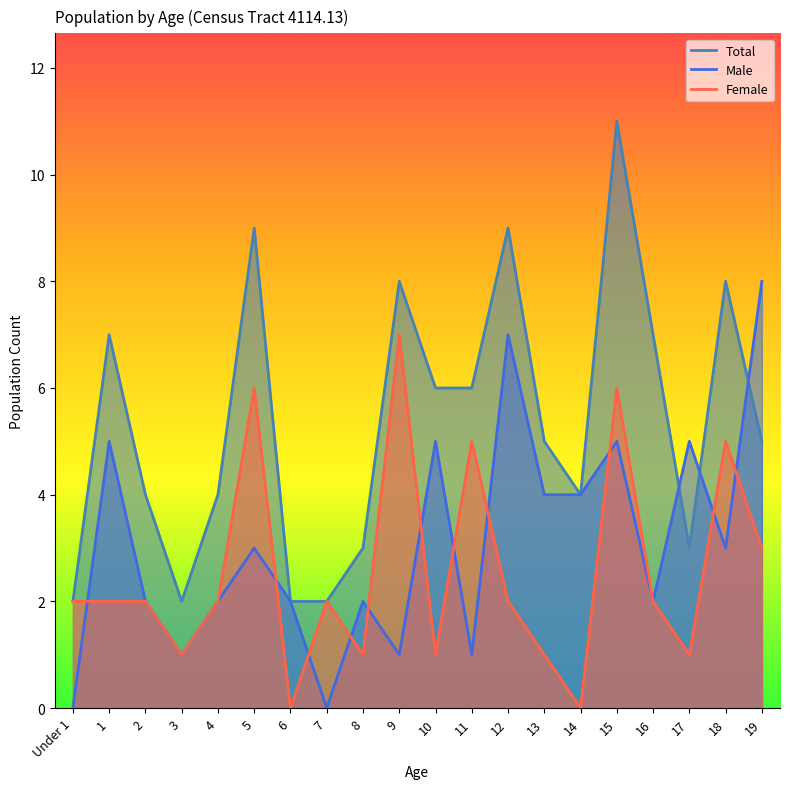

Between 6 and 16, which series saw the biggest shift?

Total